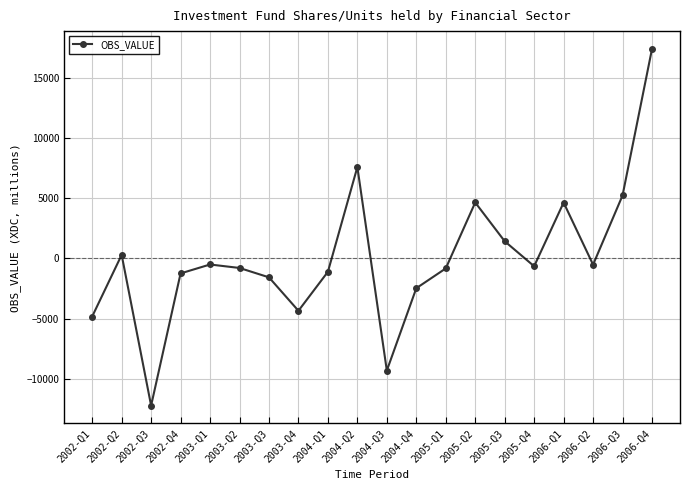

What is the minimum value shown in the chart?

-12206